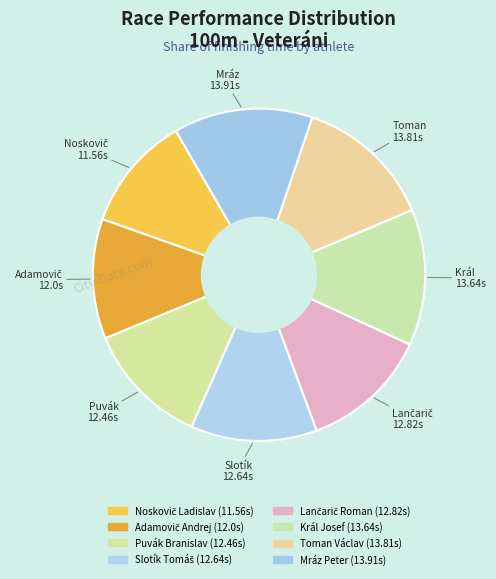

Which category has the smallest portion of the pie?

Noskovič Ladislav